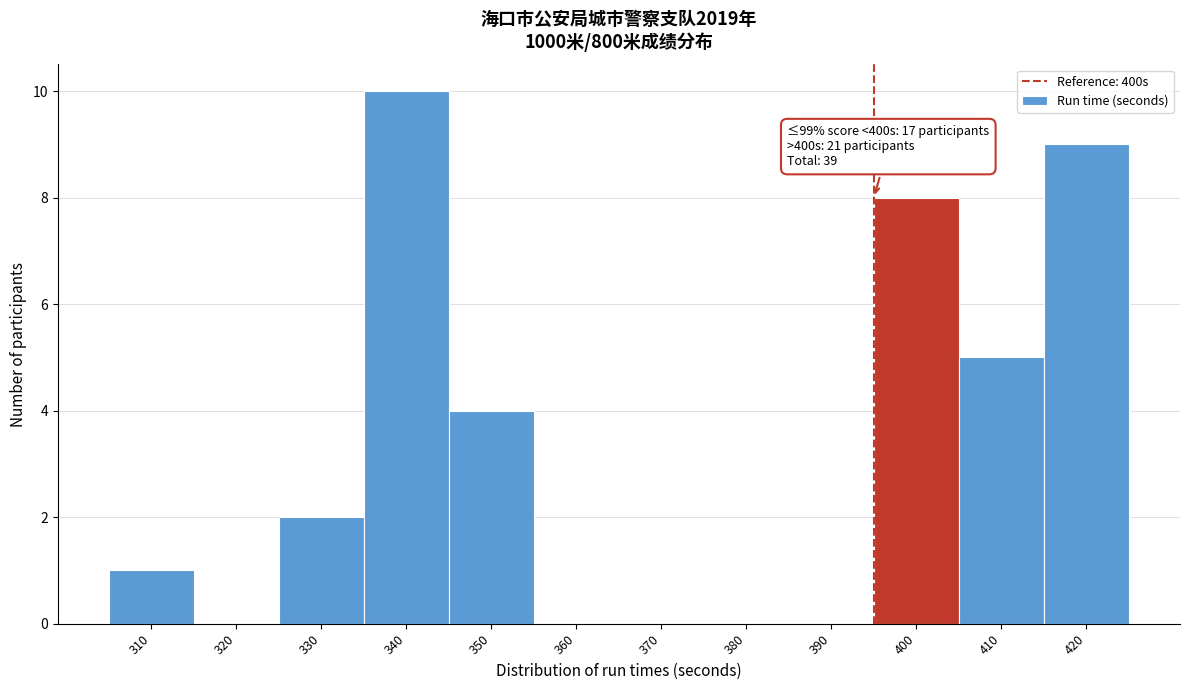

Reading left to right, extract all data points from this chart.

310=1	320=0	330=2	340=10	350=4	360=0	370=0	380=0	390=0	400=8	410=5	420=9